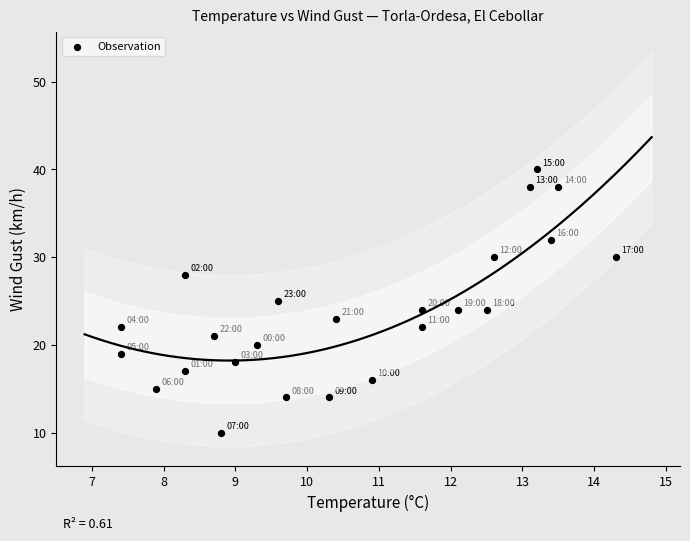

What is the range of Y values (max minus min)?

30